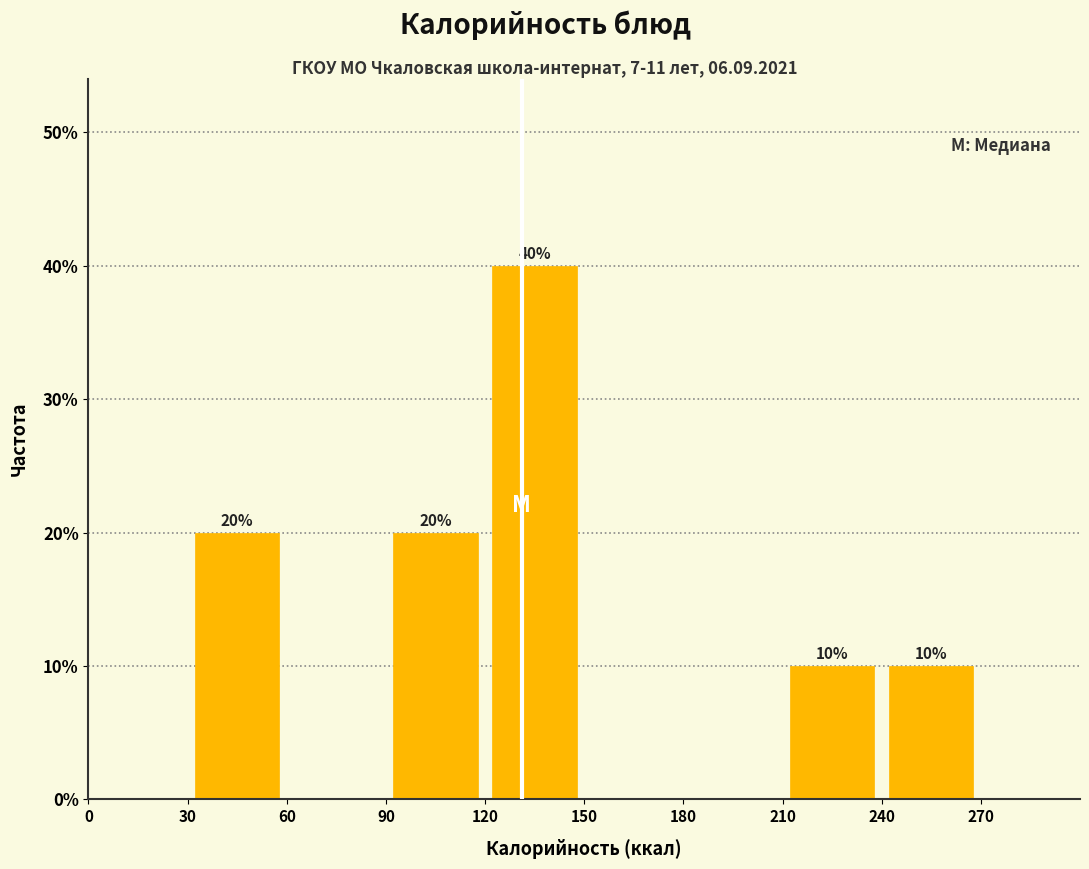

Which range on the x-axis has the tallest bar?

120 to 150